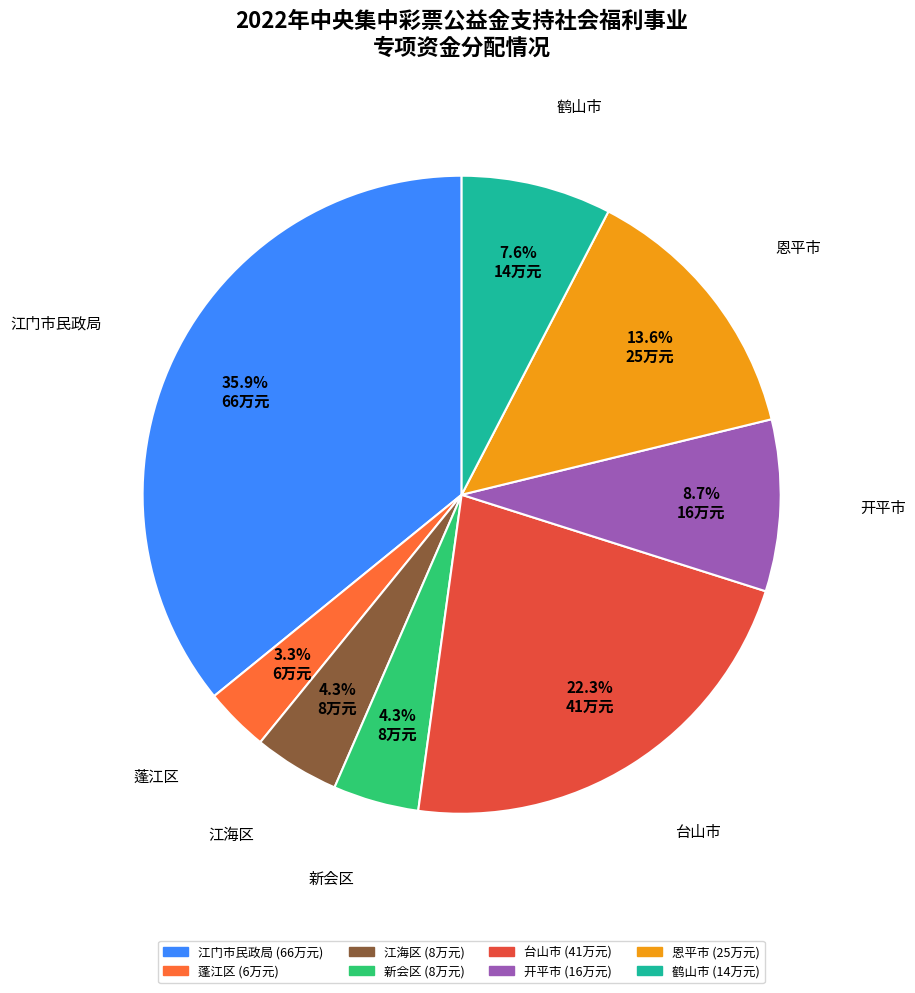

How many slices are in this pie chart?

8